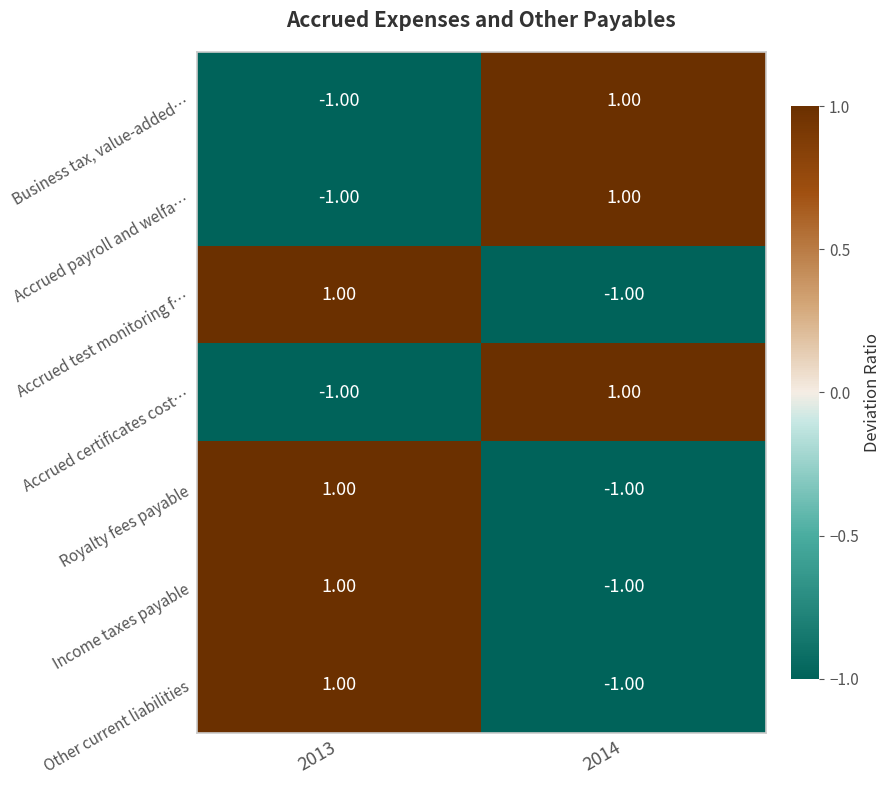

Count the number of categories in the chart.

2